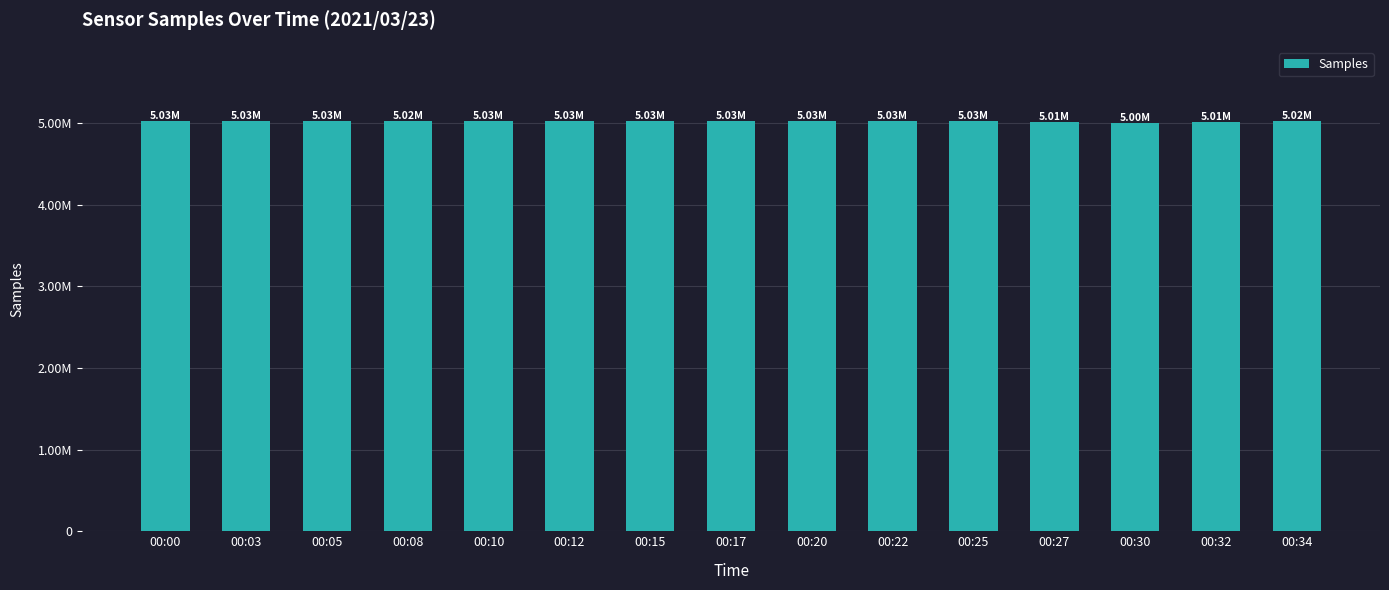

Which label corresponds to the smallest value in the chart?

00:30